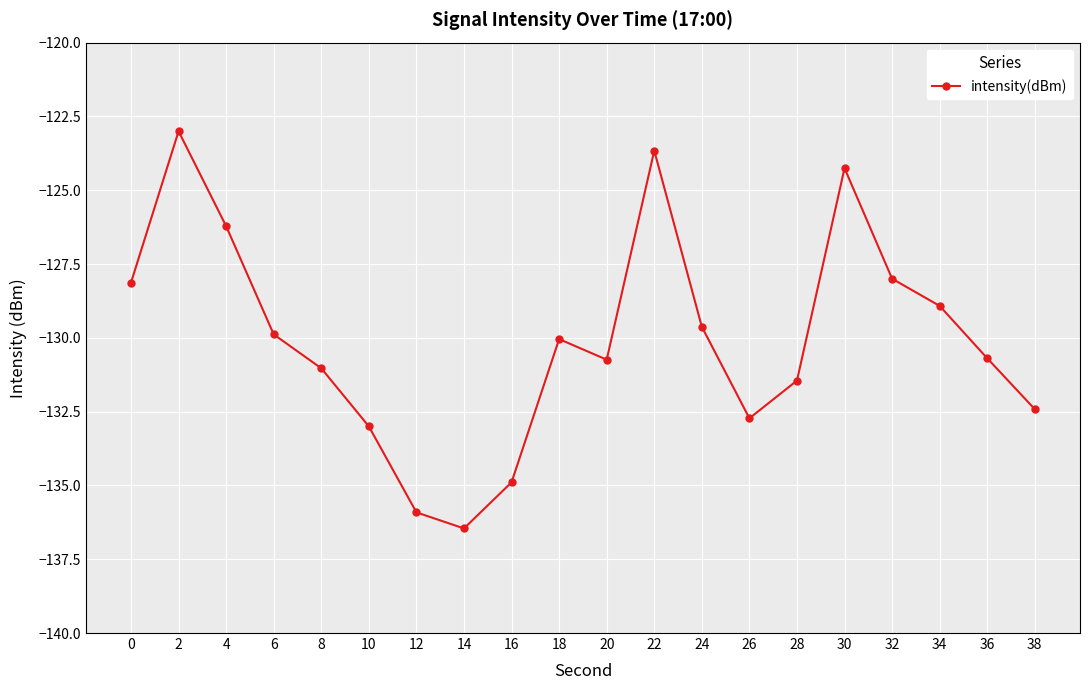

Which category has the lowest value across all series?

14